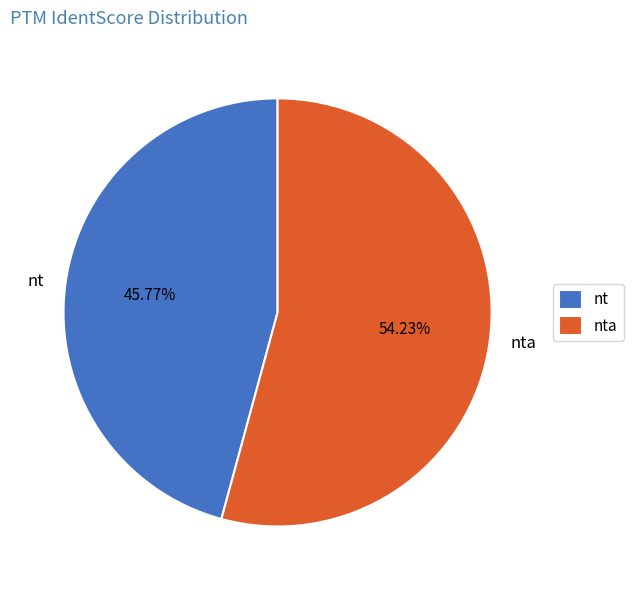

Is it true that nt is 52% of the pie?

False